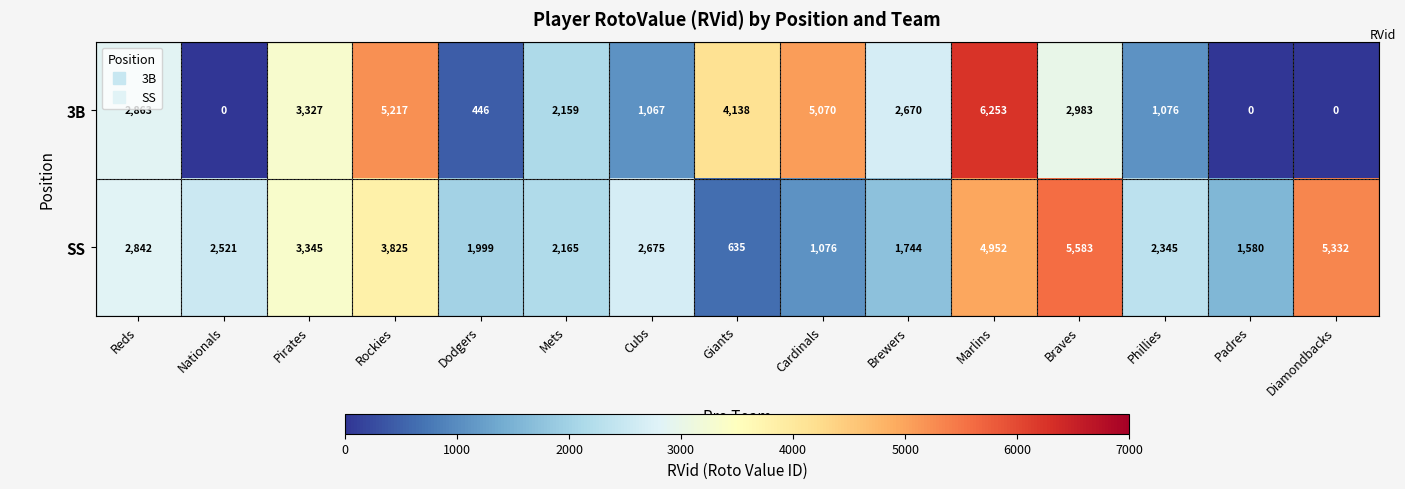

Is it true that 3B equals 2260 at Cardinals?

False